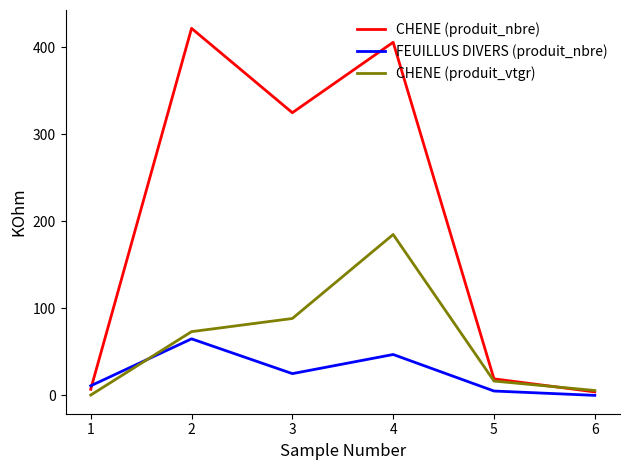

What is the maximum value for CHENE (produit_vtgr)?

185.0